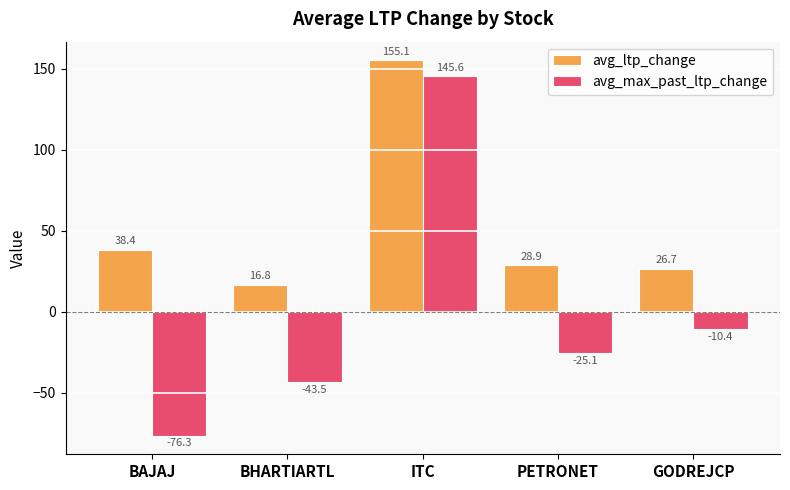

What is the smallest value displayed?

-76.3